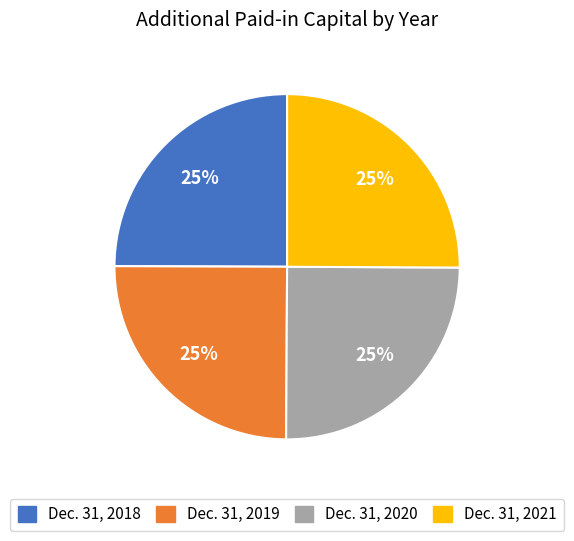

Is Dec. 31, 2021 the majority of the pie?

No